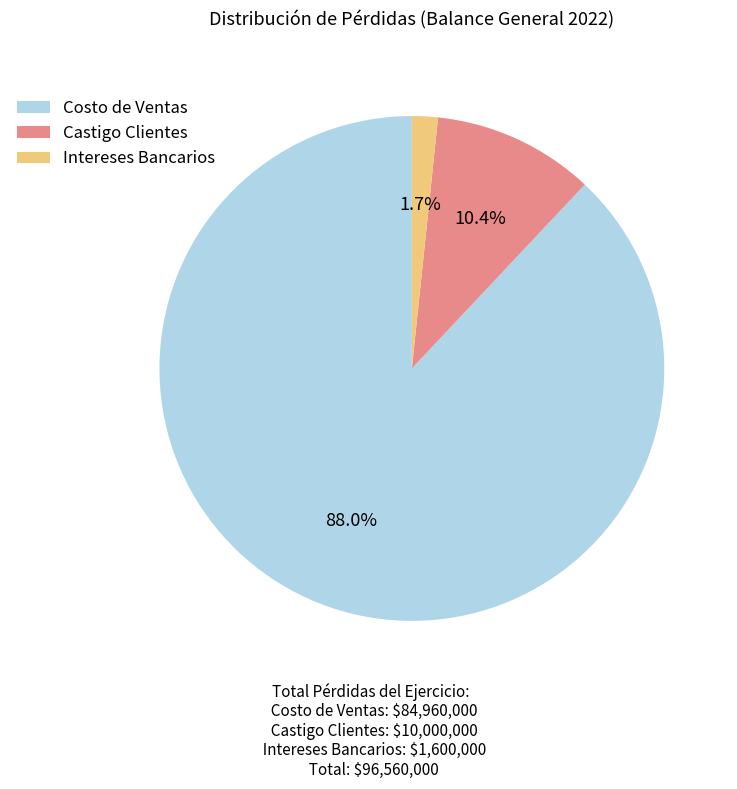

To the nearest percent, what is the difference between the largest and smallest slice percentages?

86%